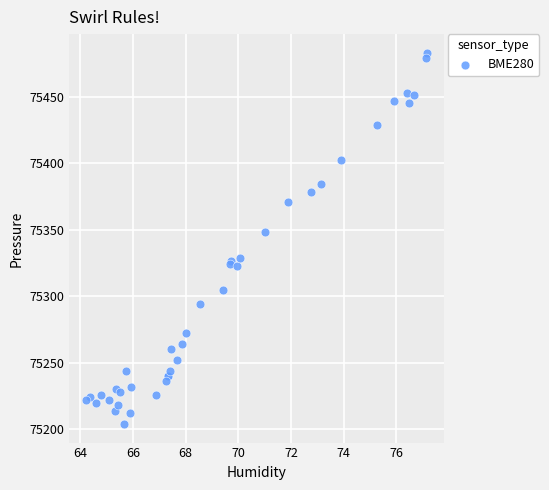

What Y value in the scatter plot is closest to 75343?

75348.7